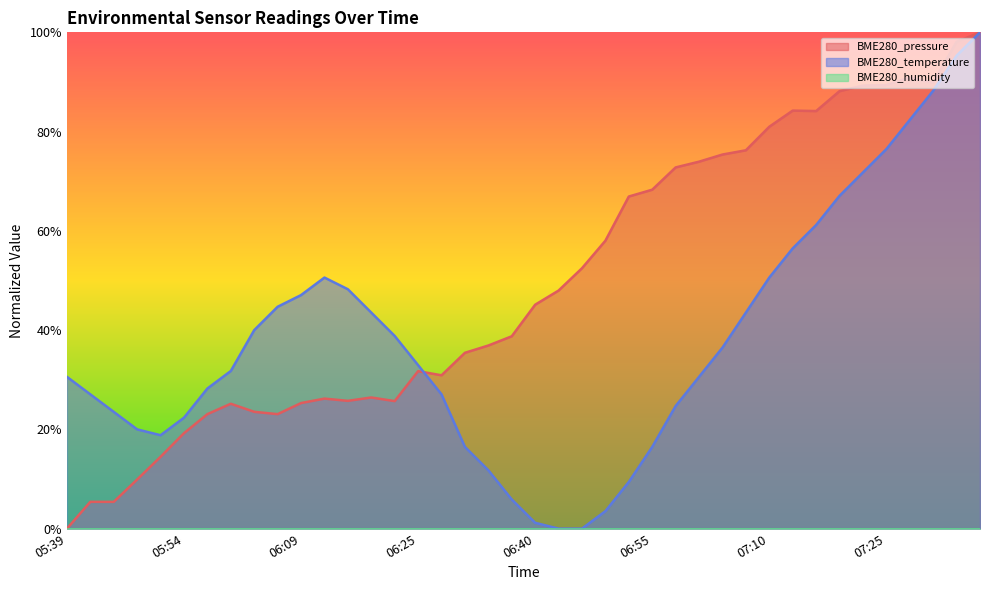

What is the sum of the BME280_temperature values at 07:19 and 06:43?

0.7